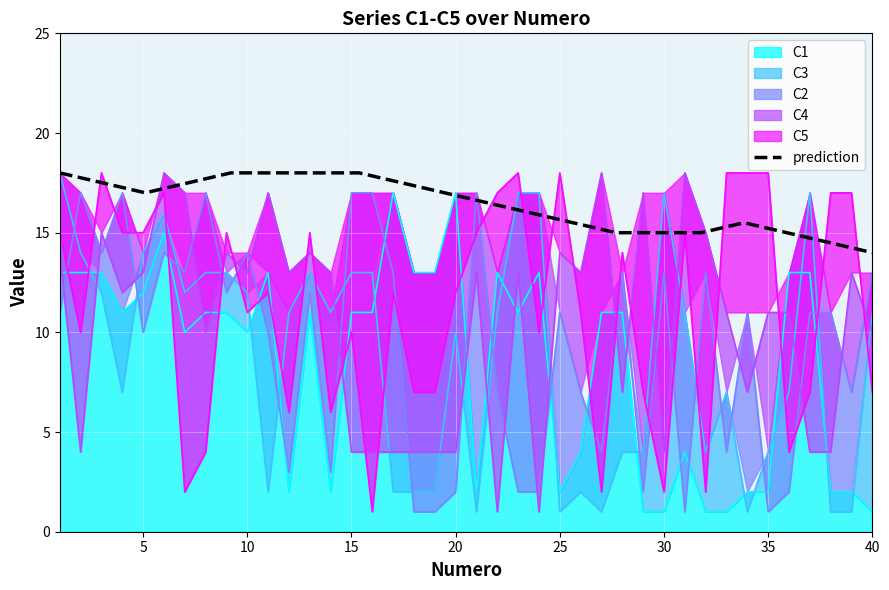

What is the lowest value of the prediction series?

14.0